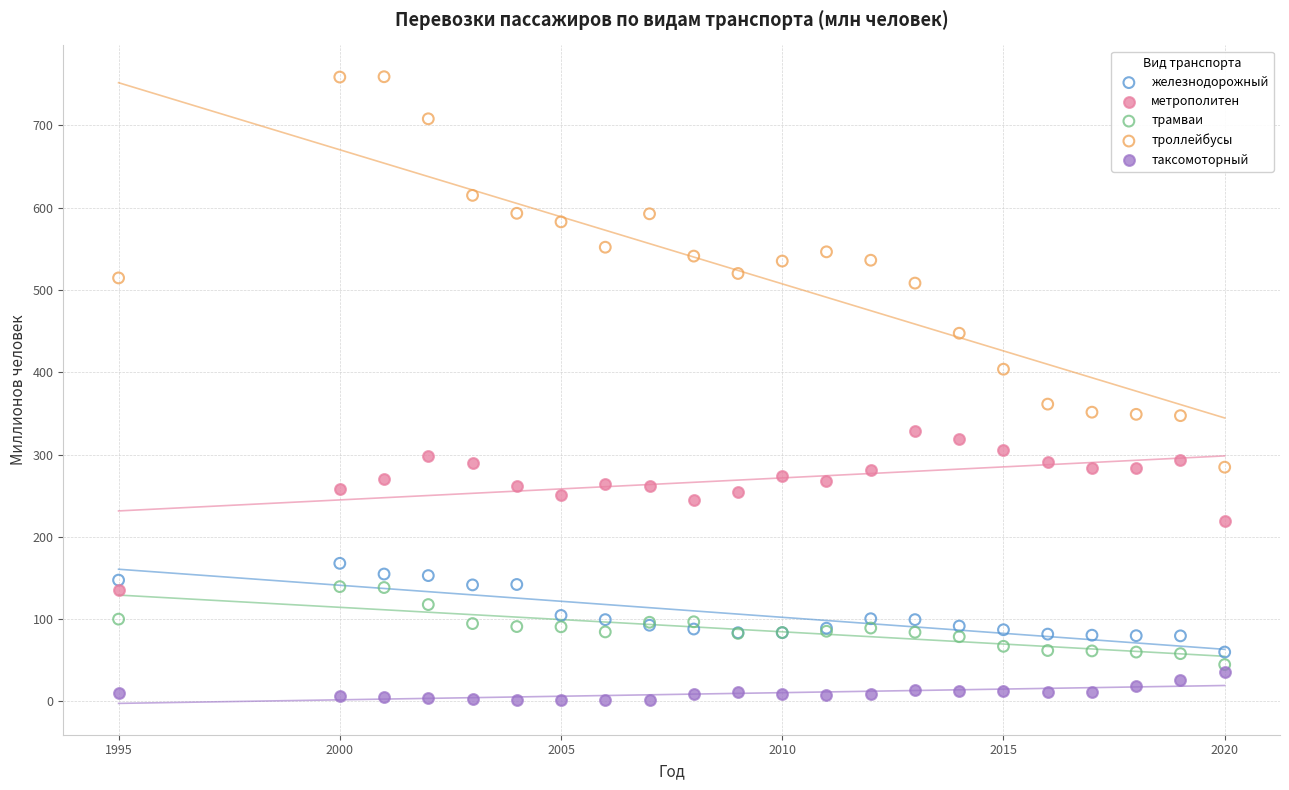

Which series has the widest spread of Y values?

троллейбусы